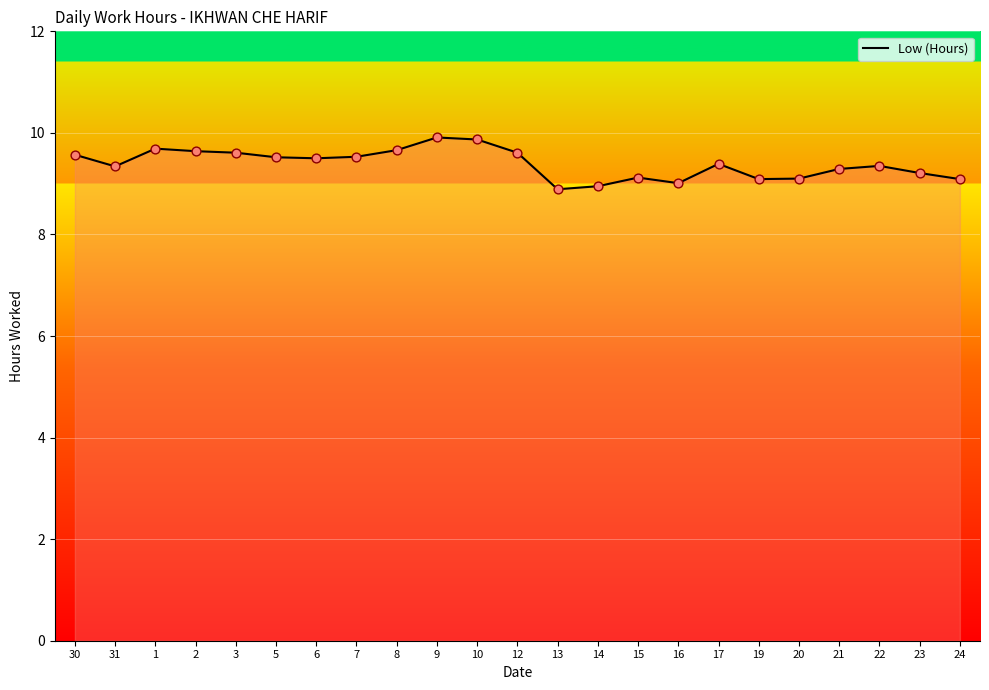

Approximately how many times larger is the value at 14 compared to 16?

1.0